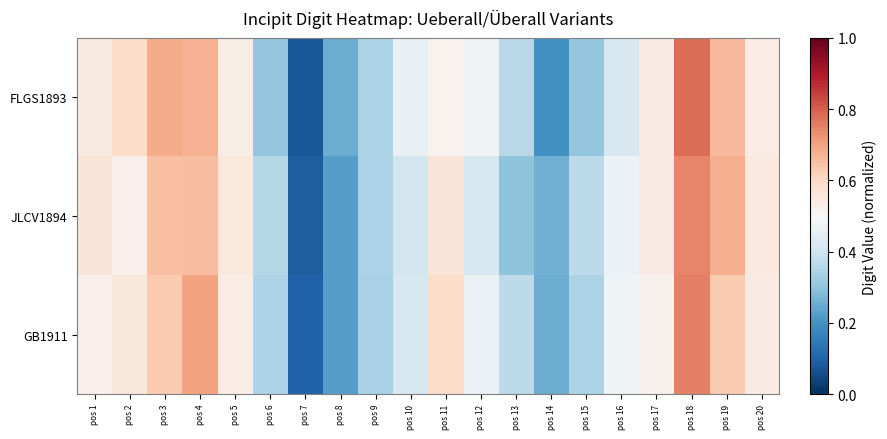

How many categories are shown in the chart?

20